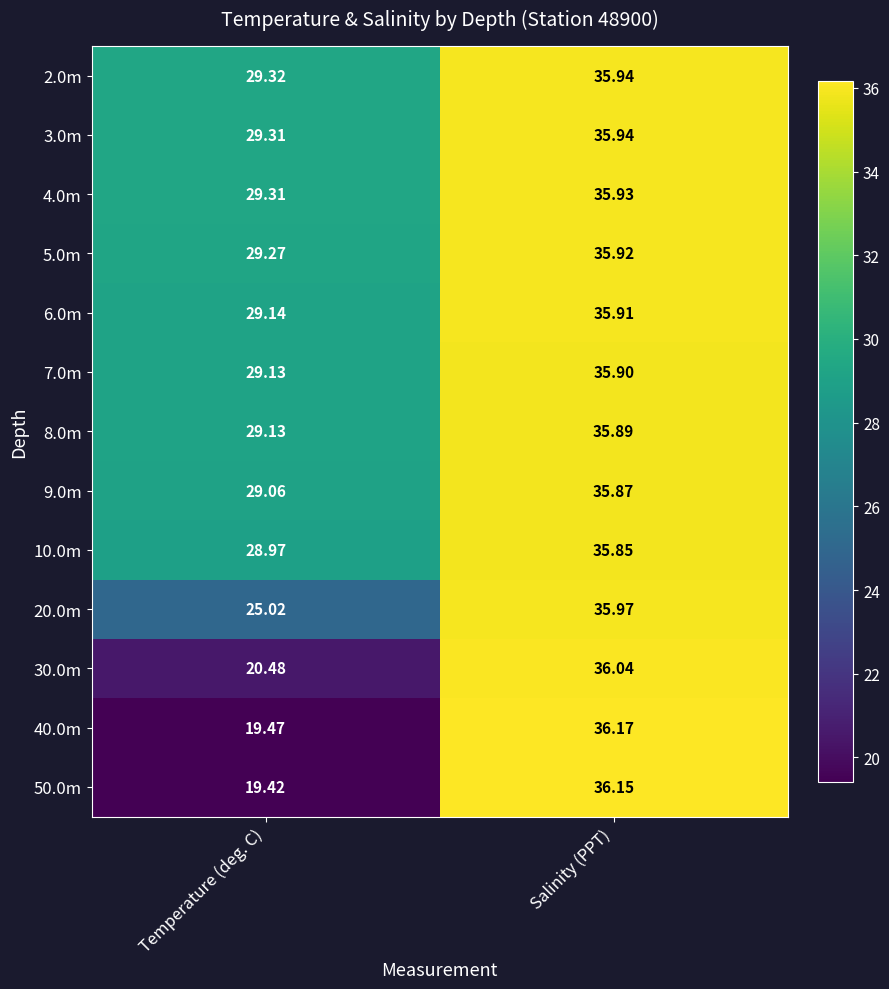

At which label does 6.0m first exceed 35?

Salinity (PPT)